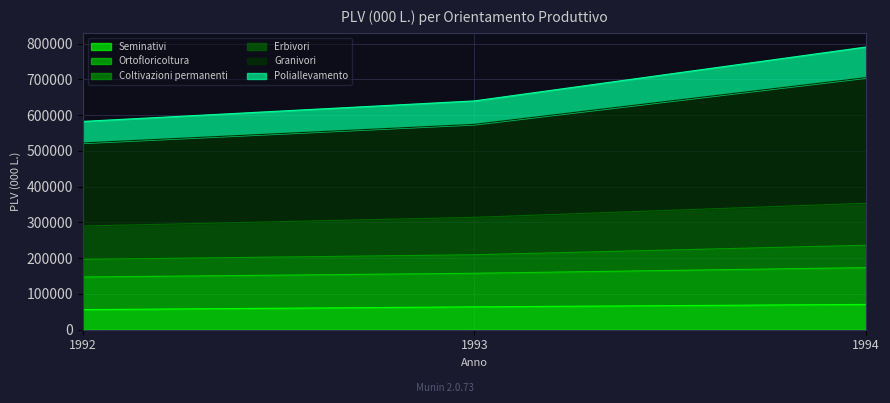

Does the chart display data point markers on the line(s)?

No